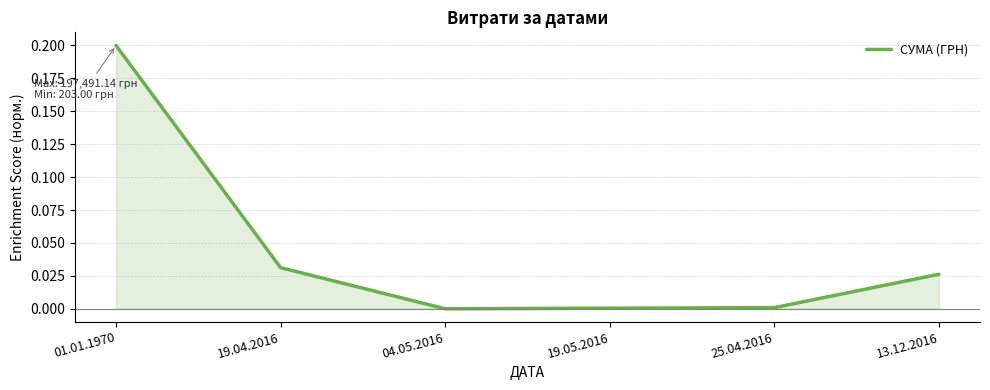

How many series are shown in this chart?

1